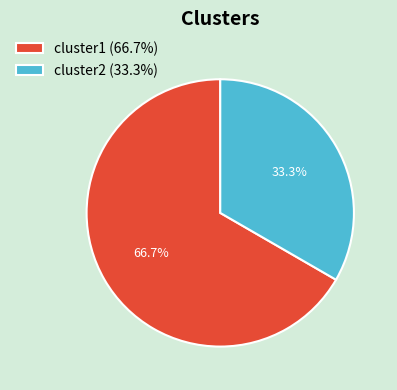

Is cluster1 the majority of the pie?

Yes